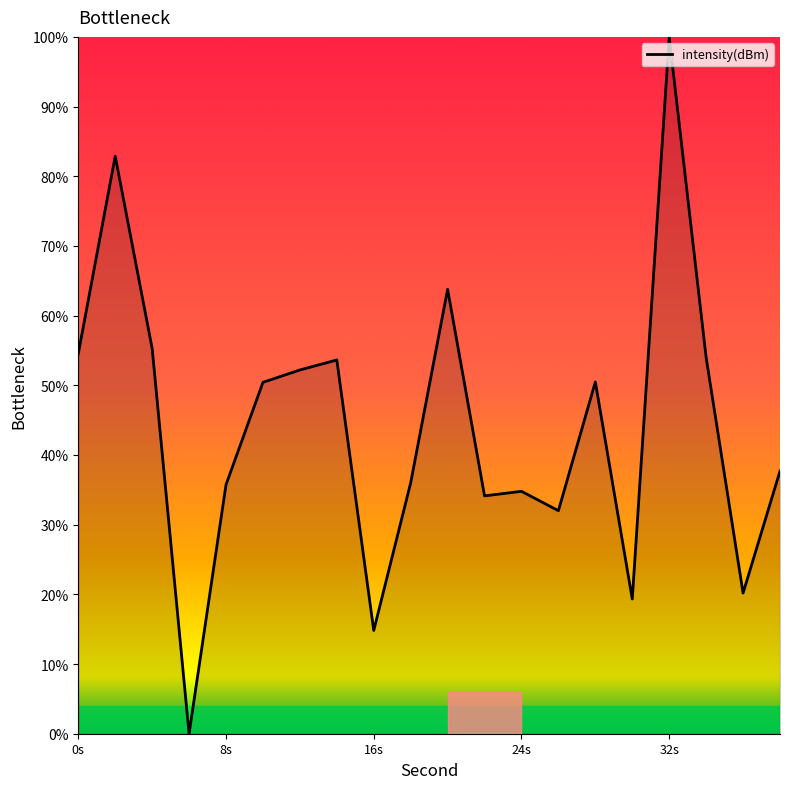

What is the difference between the second highest and minimum values?

82.9